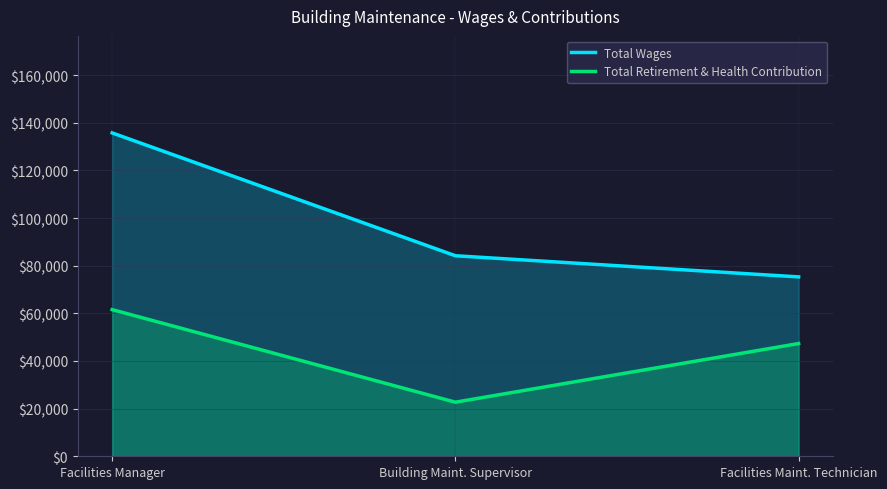

Rank the series by their maximum value, from lowest to highest.

Total Retirement & Health Contribution, Total Wages